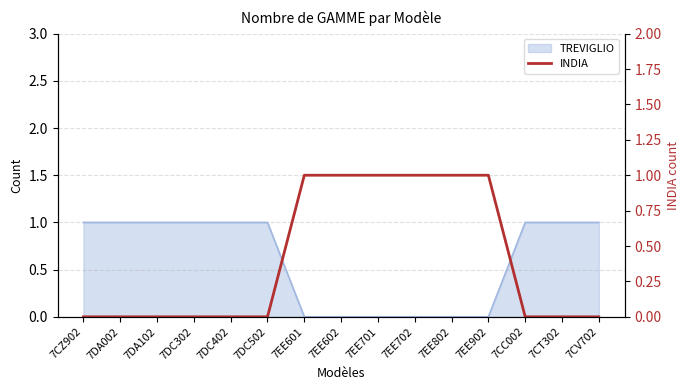

Count the number of values greater than 0.

6